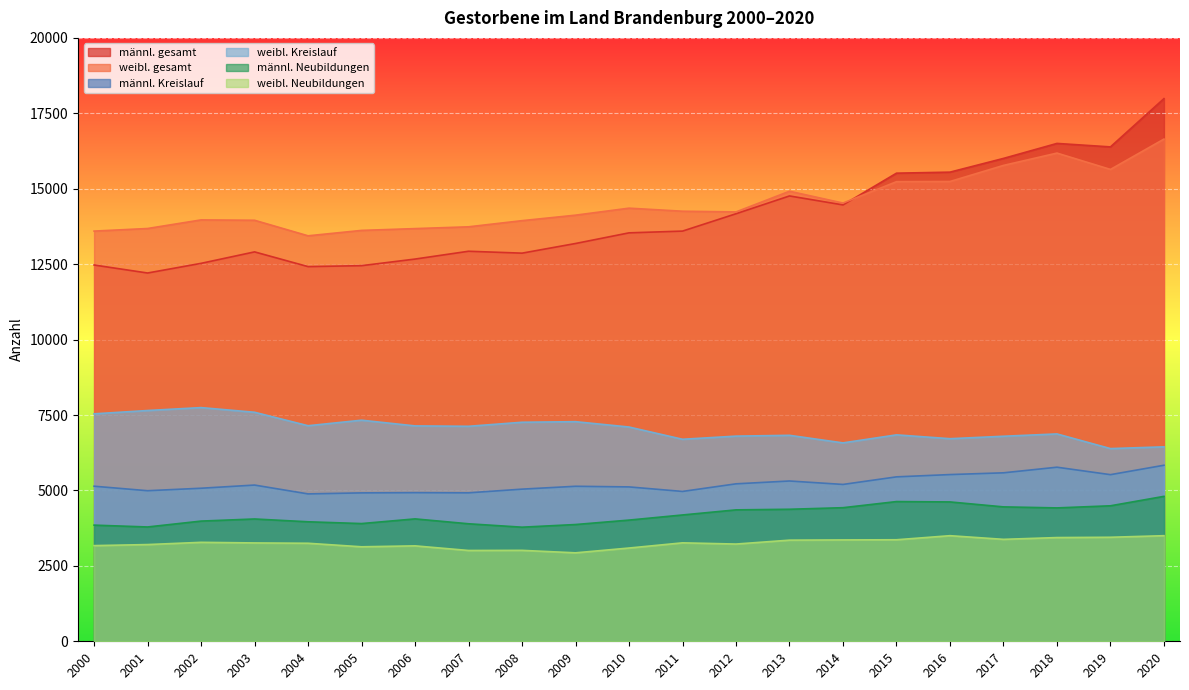

What is the approximate value of männl. Neubildungen at 2007?

3895